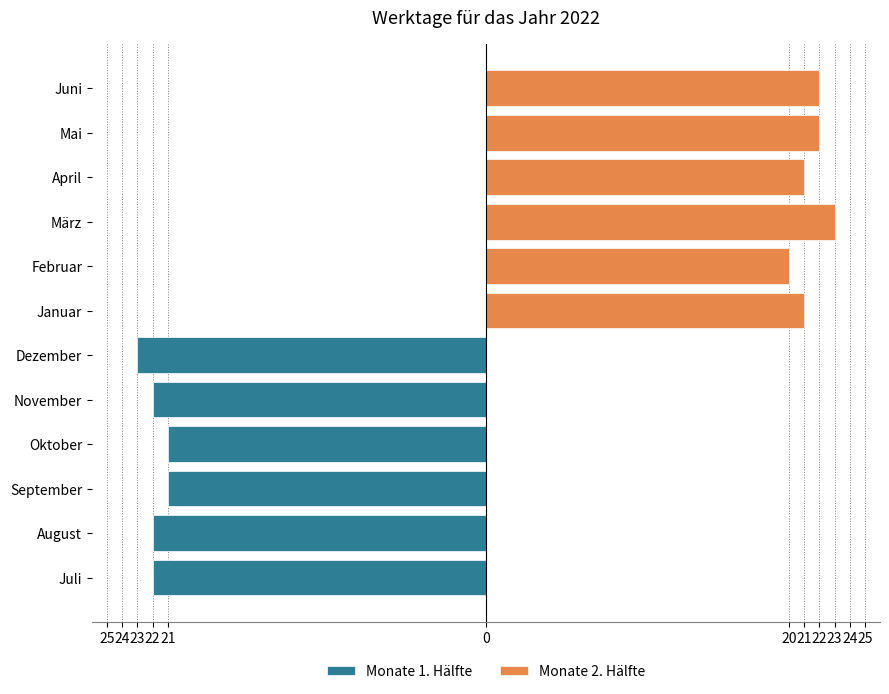

Does the chart contain any negative values?

Yes